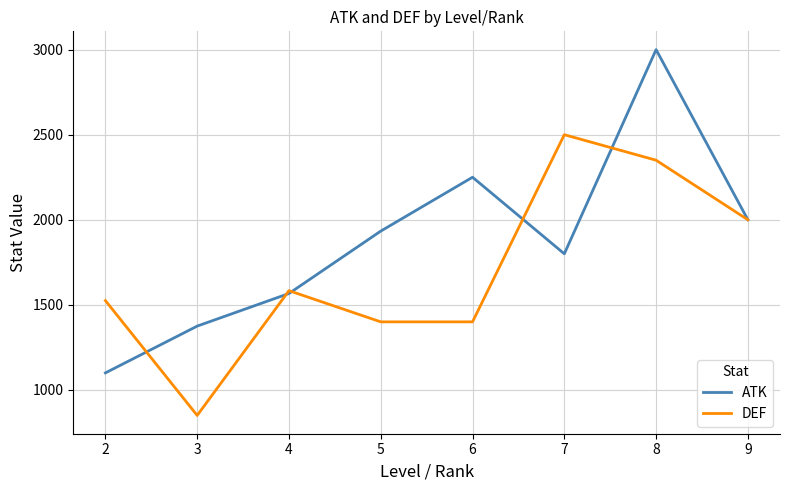

What value does the ATK series have at 9?

2000.0